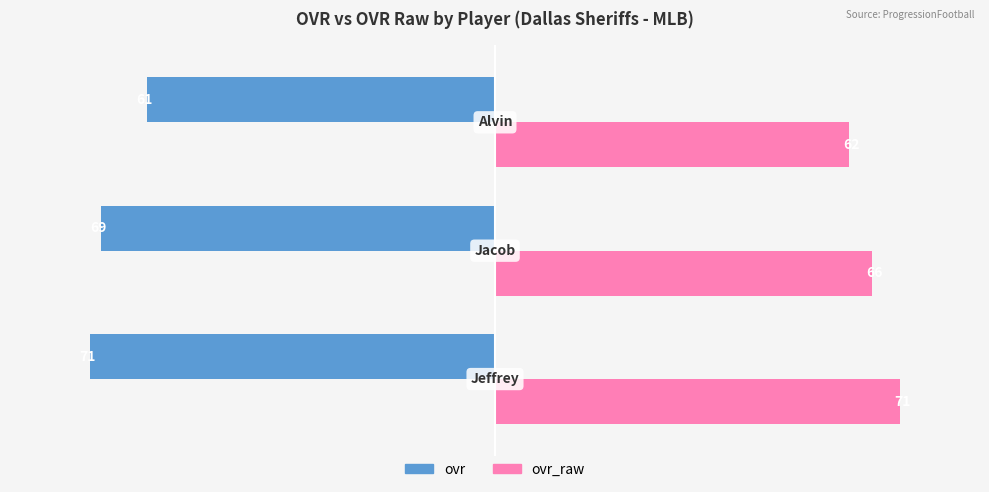

What are all the series names shown in the legend?

ovr, ovr_raw